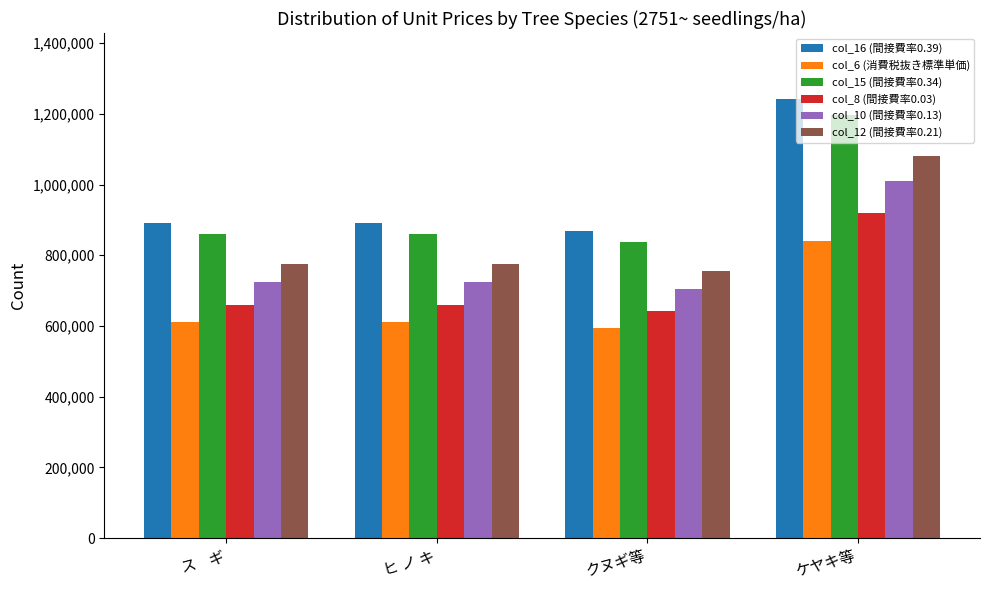

Count the number of data series in this chart.

6